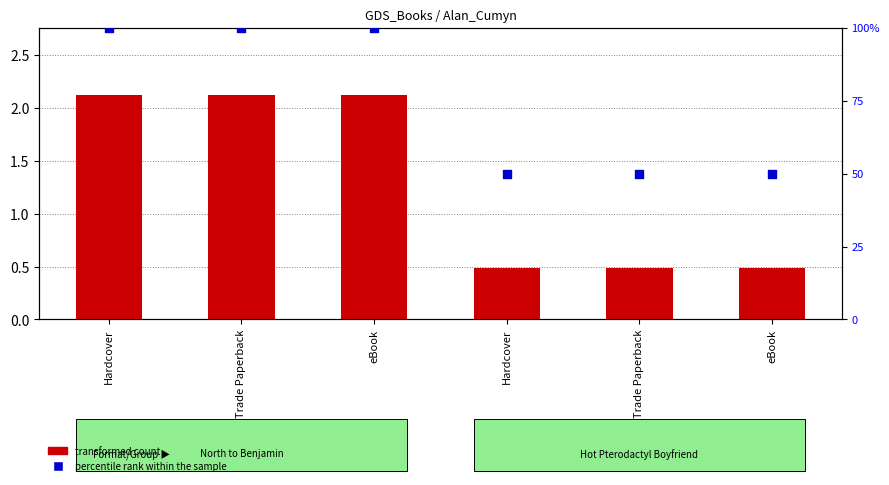

What is the total value across all series at Hardcover?

102.1